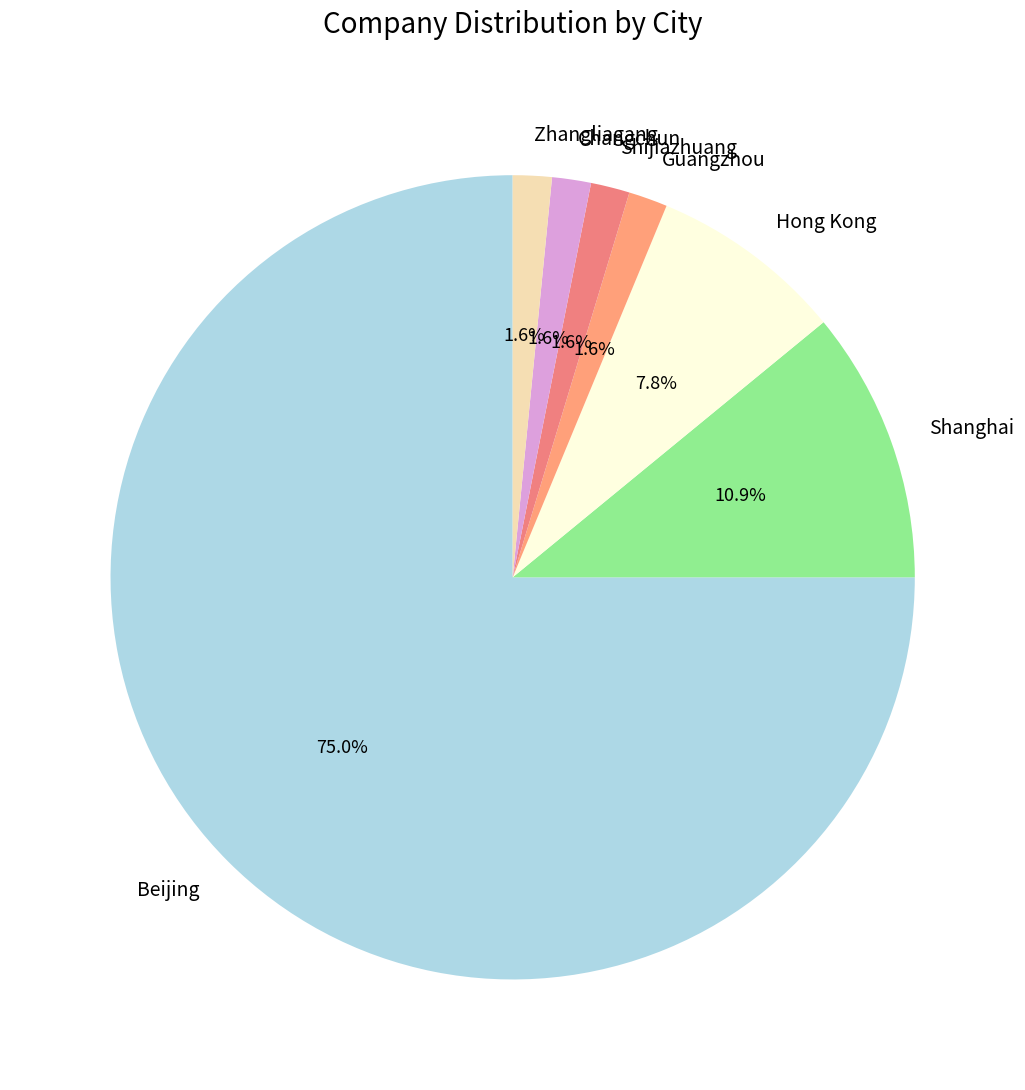

What percentage is the Beijing slice, to the nearest percent?

75%